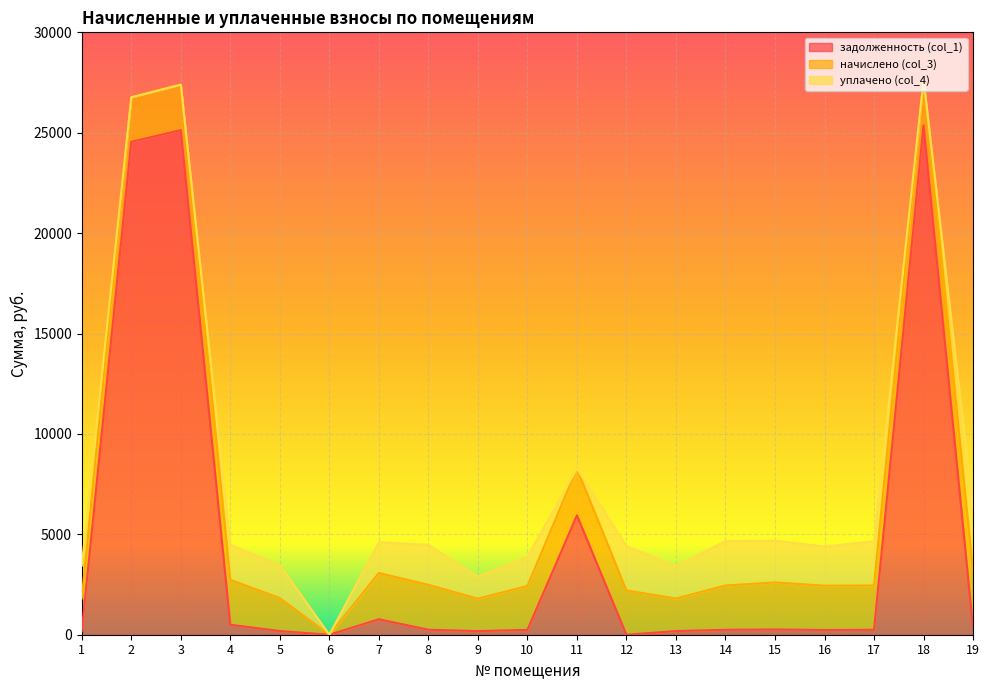

What is the difference between the maximum and minimum values in the задолженность (col_1) series?

25362.5